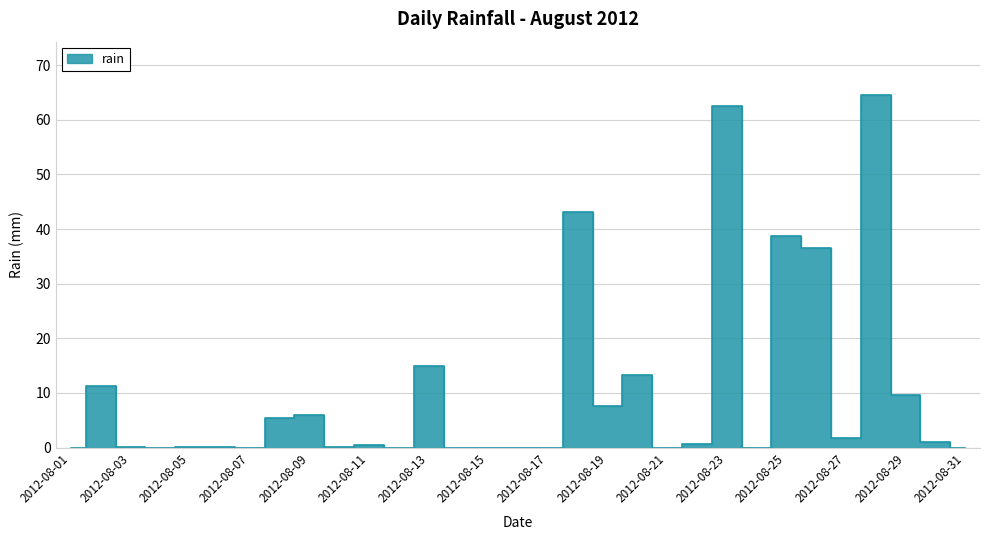

What is the sum of all values?

318.4